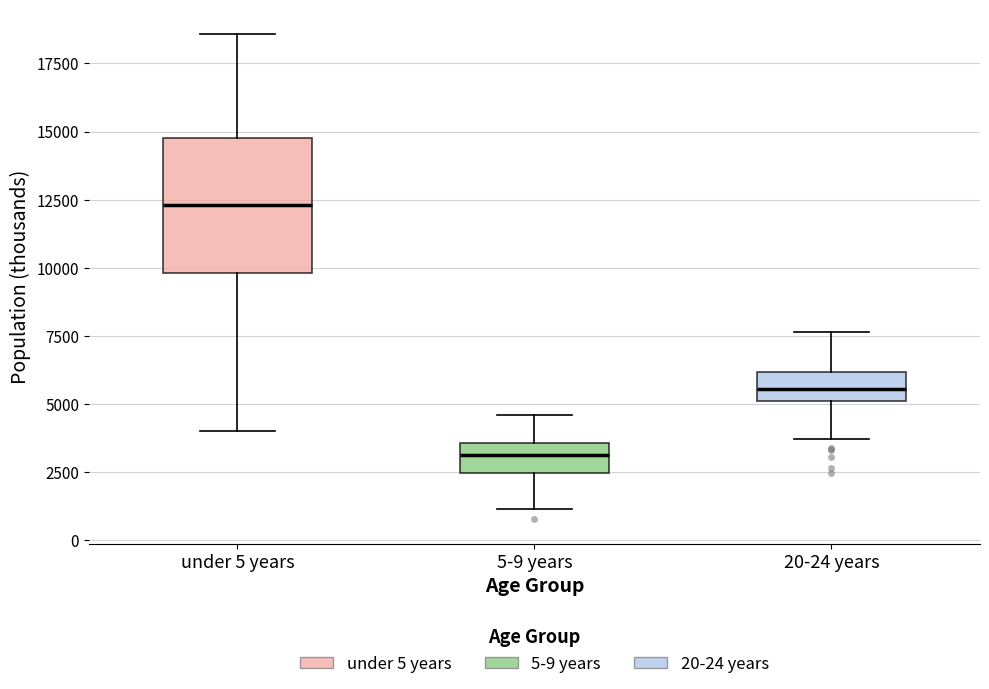

Where does the median line of the box for under 5 years sit on the y-axis? The values are not printed on the chart, so give them approximately, as read against the axis.

12500